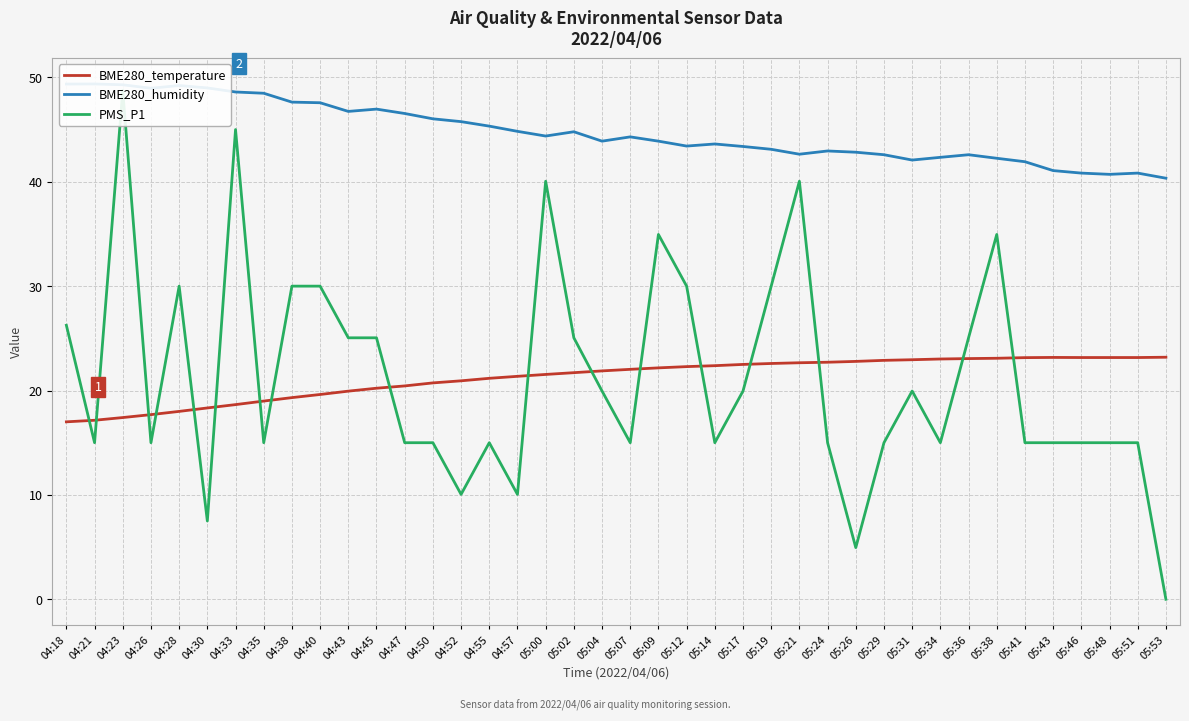

Reading left to right, extract all data points from this chart.

BME280_temperature: 04:18=17.0	04:21=17.1	04:23=17.4	04:26=17.7	04:28=18.0	04:30=18.3	04:33=18.6	04:35=19.0	04:38=19.3	04:40=19.6	04:43=19.9	04:45=20.2	04:47=20.4	04:50=20.7	04:52=20.9	04:55=21.2	04:57=21.4	05:00=21.5	05:02=21.7	05:04=21.9	05:07=22.0	05:09=22.2	05:12=22.3	05:14=22.4	05:17=22.5	05:19=22.6	05:21=22.7	05:24=22.7	05:26=22.8	05:29=22.9	05:31=22.9	05:34=23.0	05:36=23.1	05:38=23.1	05:41=23.1	05:43=23.2	05:46=23.2	05:48=23.2	05:51=23.2	05:53=23.2
BME280_humidity: 04:18=49.4	04:21=49.4	04:23=49.3	04:26=49.0	04:28=49.2	04:30=49.0	04:33=48.6	04:35=48.5	04:38=47.6	04:40=47.6	04:43=46.7	04:45=47.0	04:47=46.5	04:50=46.0	04:52=45.8	04:55=45.3	04:57=44.8	05:00=44.4	05:02=44.8	05:04=43.9	05:07=44.3	05:09=43.9	05:12=43.4	05:14=43.6	05:17=43.4	05:19=43.1	05:21=42.6	05:24=43.0	05:26=42.8	05:29=42.6	05:31=42.1	05:34=42.3	05:36=42.6	05:38=42.2	05:41=41.9	05:43=41.1	05:46=40.8	05:48=40.7	05:51=40.8	05:53=40.3
PMS_P1: 04:18=26.2	04:21=15.0	04:23=48.8	04:26=15.0	04:28=30.0	04:30=7.5	04:33=45.0	04:35=15.0	04:38=30.0	04:40=30.0	04:43=25.0	04:45=25.0	04:47=15.0	04:50=15.0	04:52=10.1	04:55=15.0	04:57=10.1	05:00=40.0	05:02=25.0	05:04=20.0	05:07=15.0	05:09=35.0	05:12=30.0	05:14=15.0	05:17=20.0	05:19=30.0	05:21=40.0	05:24=15.0	05:26=5.0	05:29=15.0	05:31=20.0	05:34=15.0	05:36=25.0	05:38=35.0	05:41=15.0	05:43=15.0	05:46=15.0	05:48=15.0	05:51=15.0	05:53=0.0